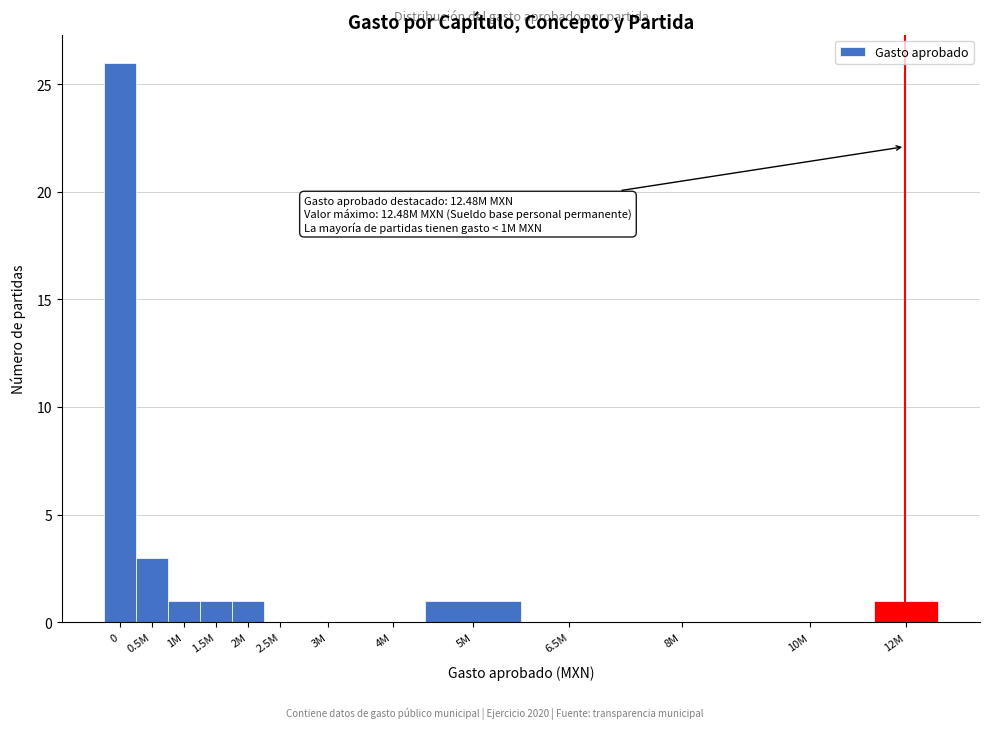

Reading left to right, list all the values displayed in this chart.

0=26	0.5M=3	1M=1	1.5M=1	2M=1	2.5M=0	3M=0	4M=0	5M=1	6.5M=0	8M=0	10M=0	12M=1